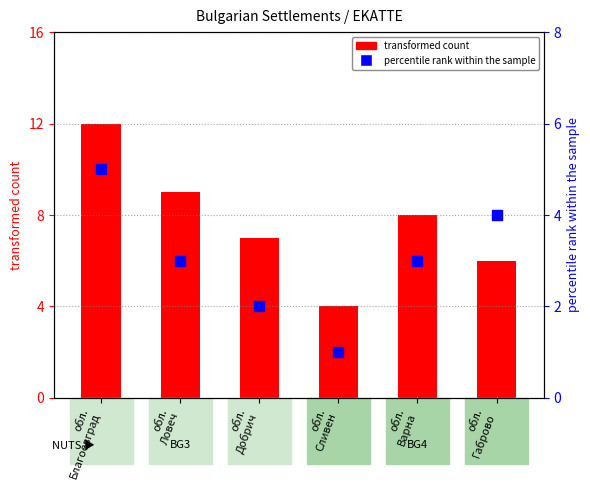

Which has a higher value, обл.
Благоевград or обл.
Ловеч?

обл.
Благоевград